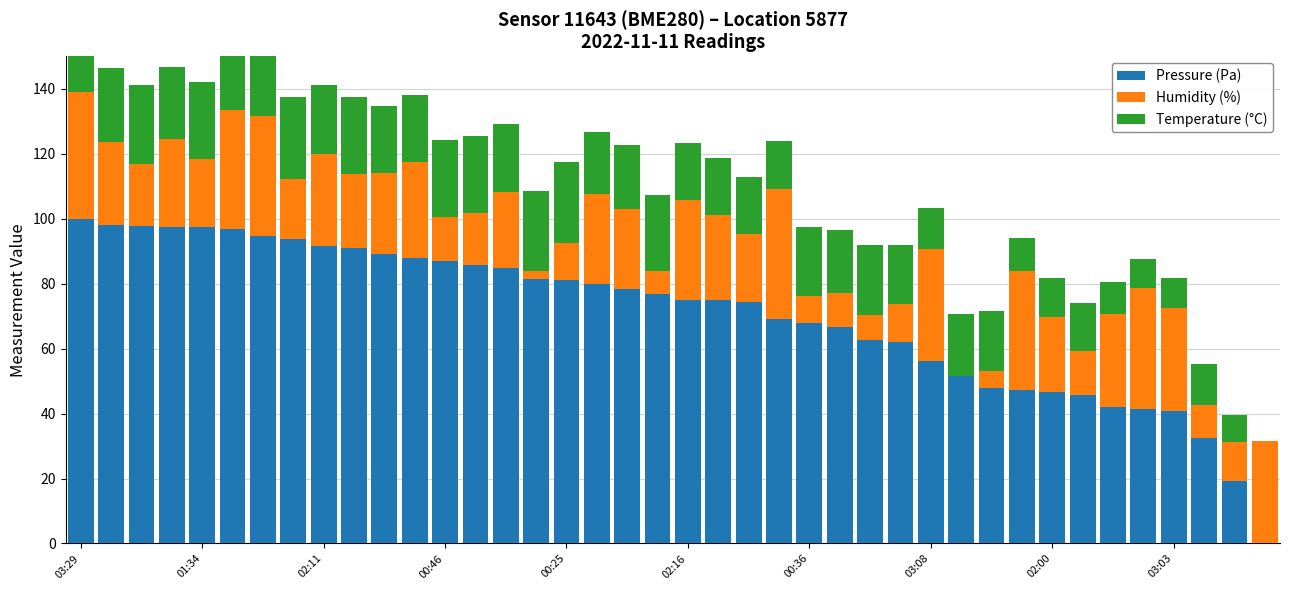

How many distinct data groups are displayed?

3